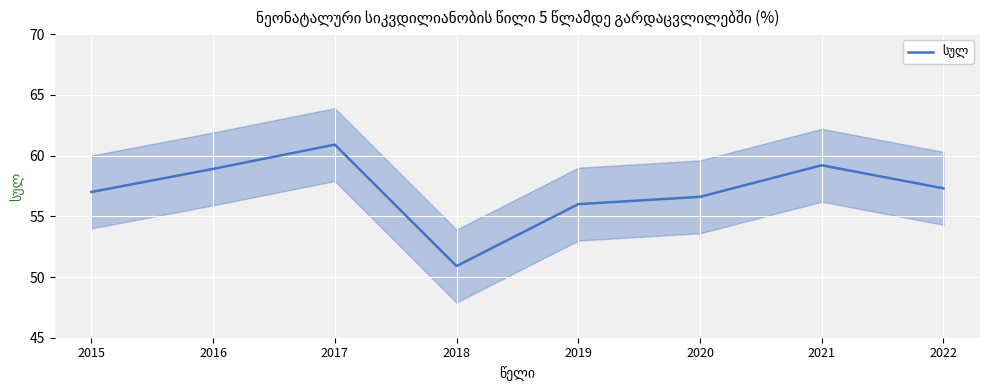

The value at 2018 is 14.8. True or false?

False